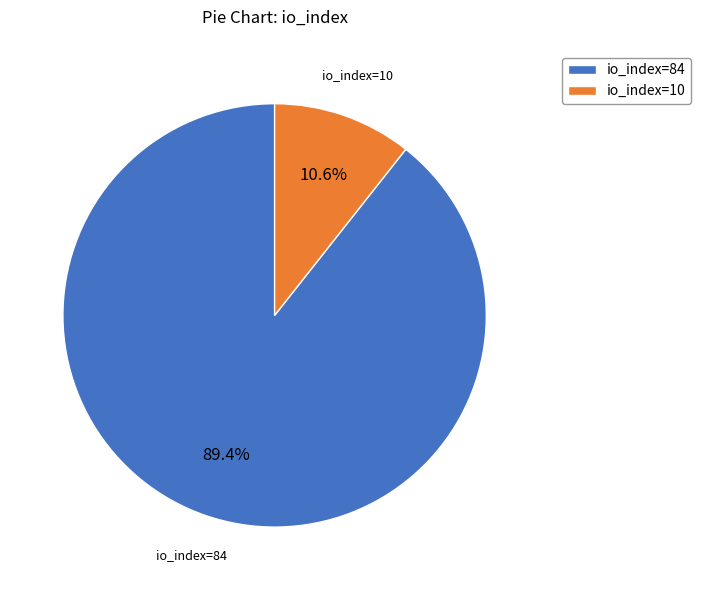

To the nearest percent, what is the difference between the io_index=84 and io_index=10 slice percentages?

79%